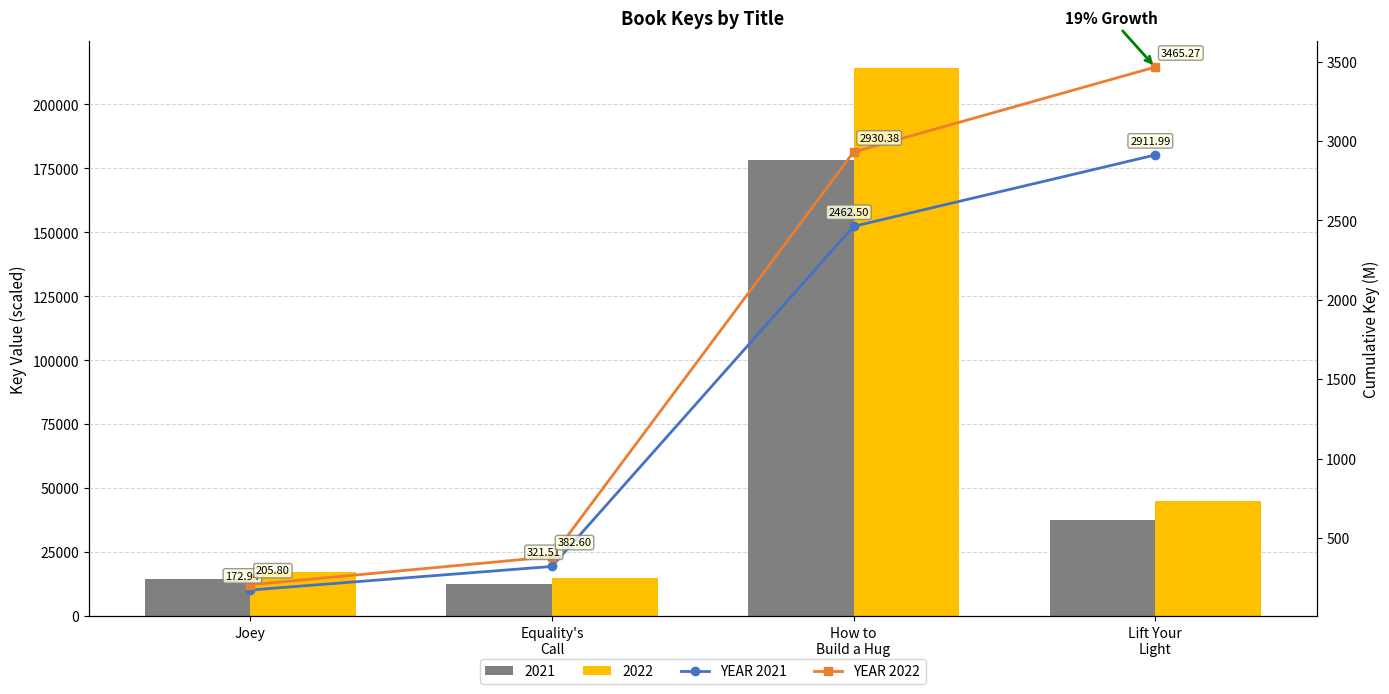

What is the sum of all YEAR 2022 values?

6984.0